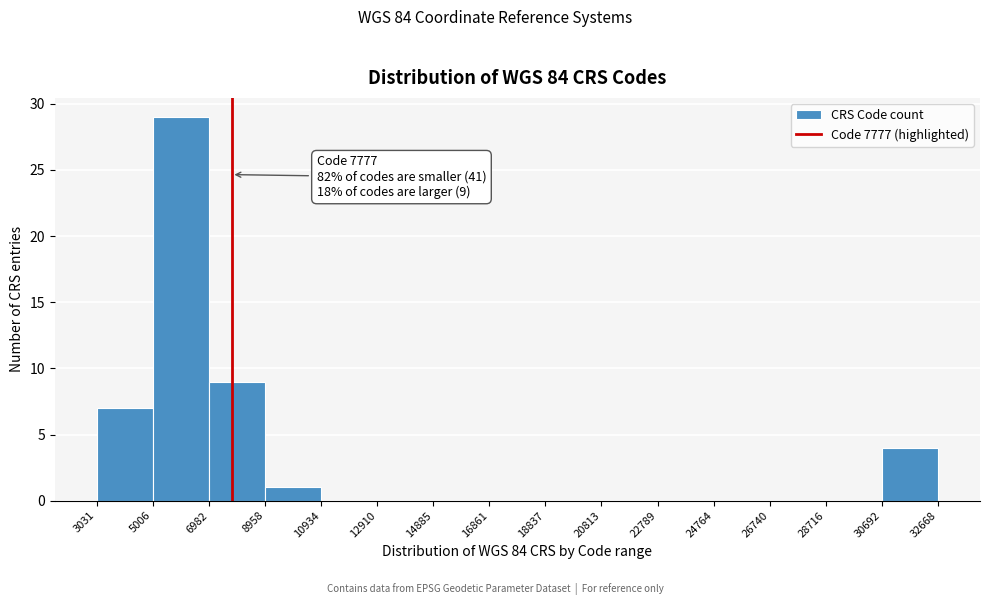

Over which range of the x-axis is the bar tallest?

5006 to 6982